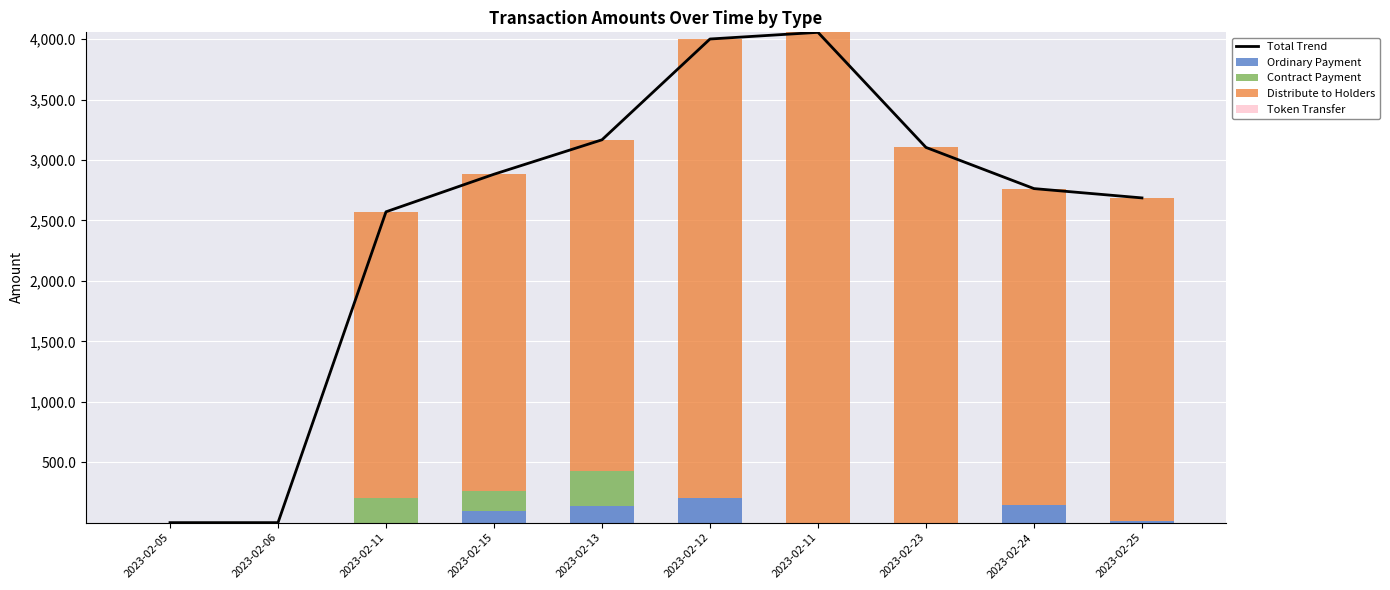

Reading right to left, extract all data points from this chart.

Total Trend: 2686.1	2763.2	3103.8	4055.8	4000.6	3166.8	2882.0	2571.2	0.0	0.0
Ordinary Payment: 10.0	150.0	0.5	0.5	200.0	140.0	100.0	0.0	0.0	0.0
Contract Payment: 0.0	0.0	0.0	0.0	0.0	287.9	157.6	206.9	0.0	0.0
Distribute to Holders: 2676.1	2613.2	3103.3	4055.3	3800.6	2738.6	2624.4	2364.3	0.0	0.0
Token Transfer: 0.0	0.0	0.0	0.0	0.0	0.4	0.0	0.0	0.0	0.0